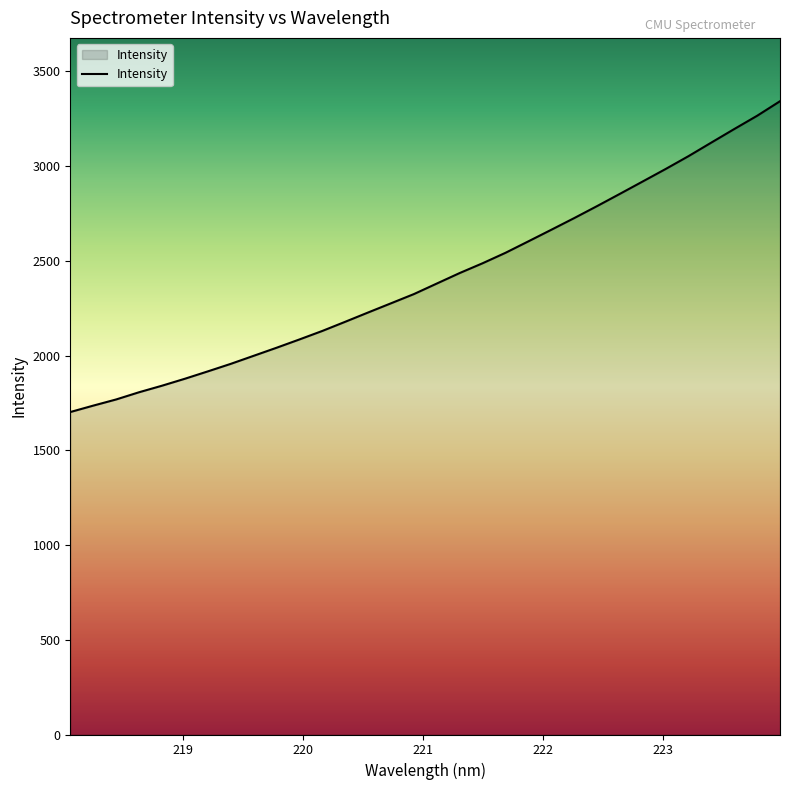

What is the average value?

2413.4